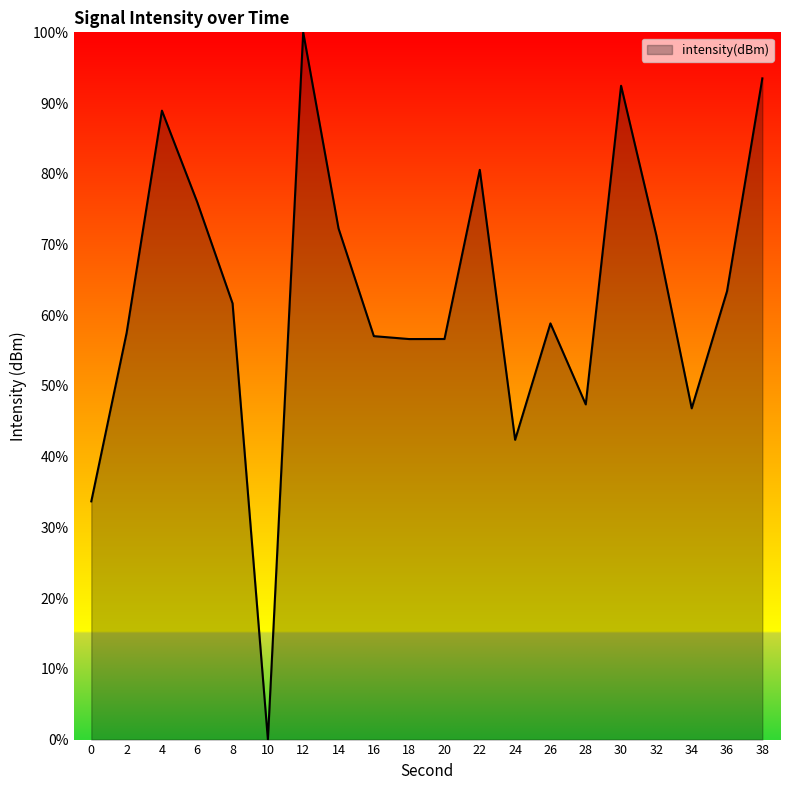

What value does the data have at 36?

63.4